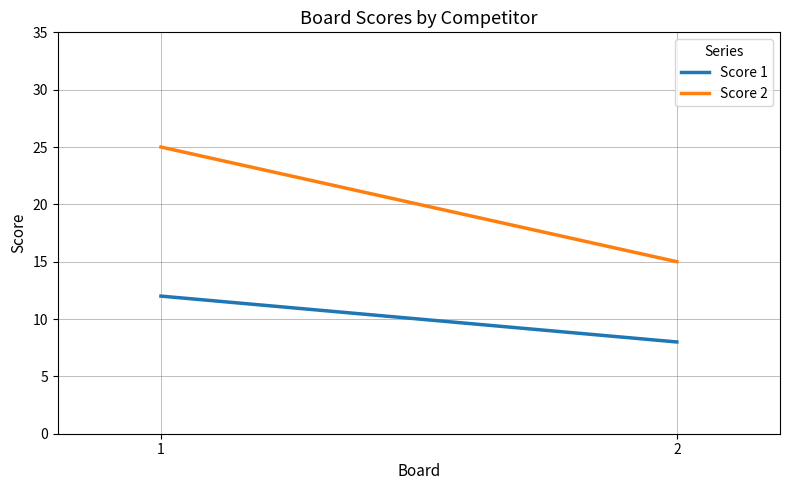

What is the greatest value displayed?

25